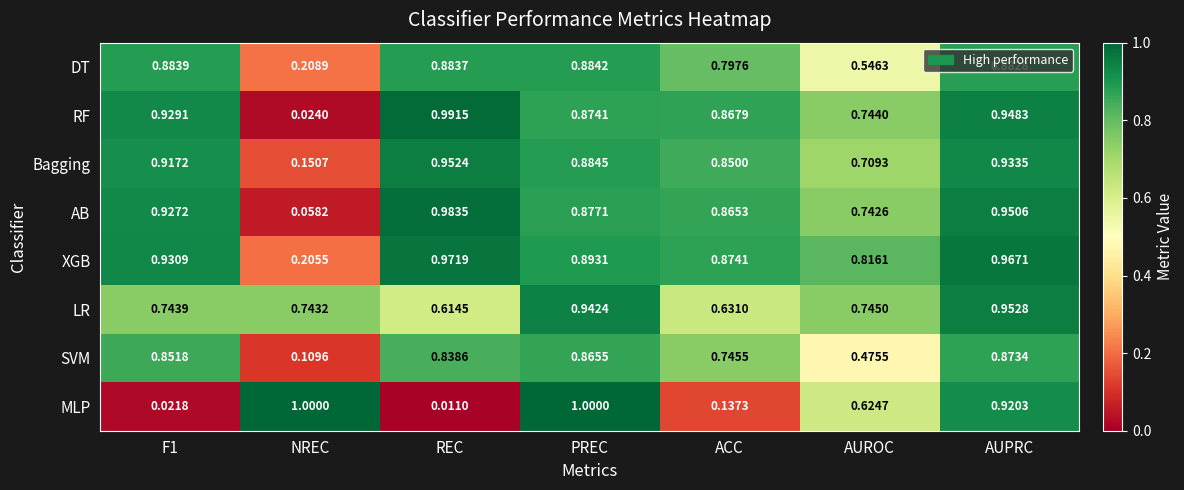

At which category does the chart reach its minimum across all series?

REC